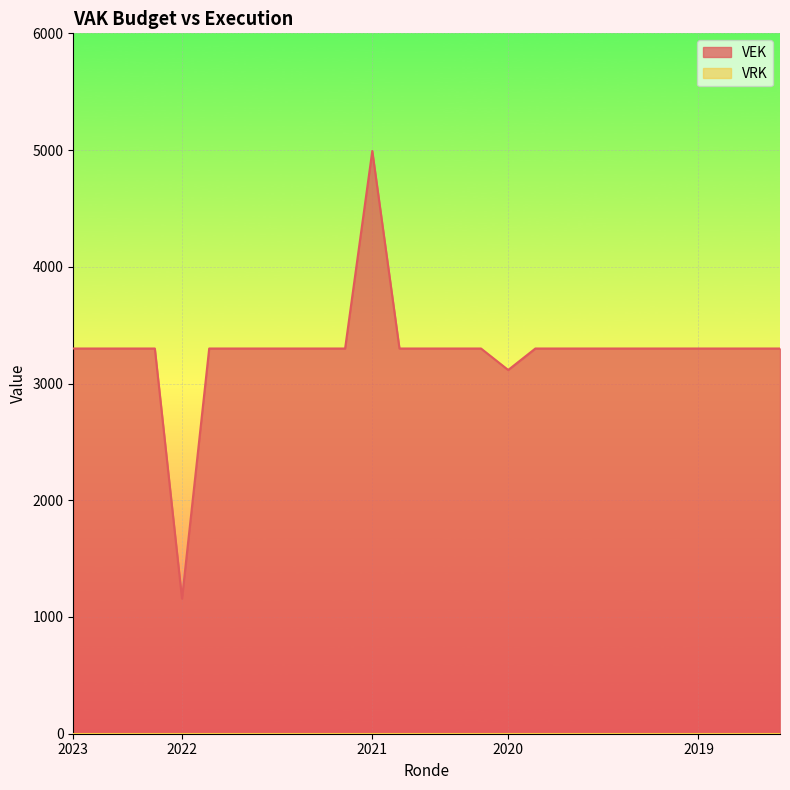

What is the difference between the maximum and minimum values in the VEK series?

3834